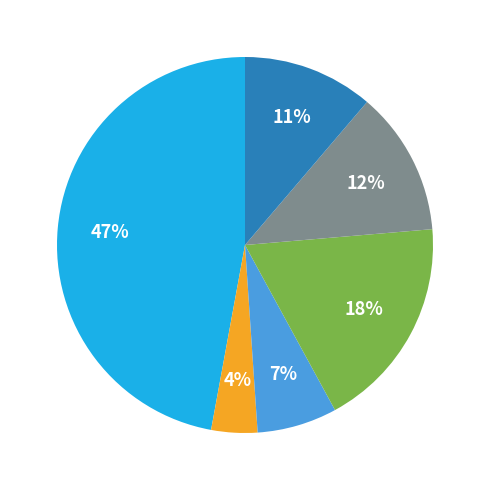

Is there any slice that represents more than half of the pie?

No